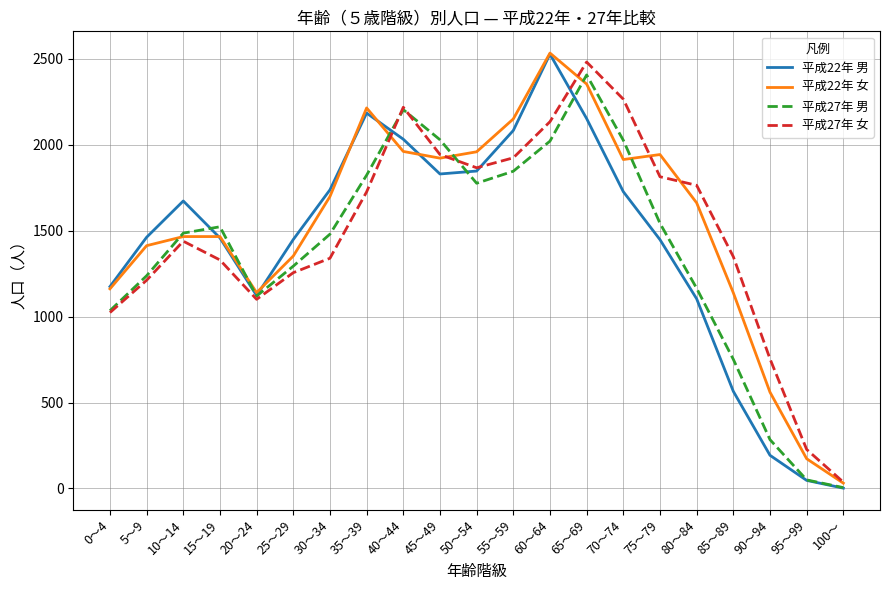

Where is 平成27年 女 nearest to the value 1258?

25～29